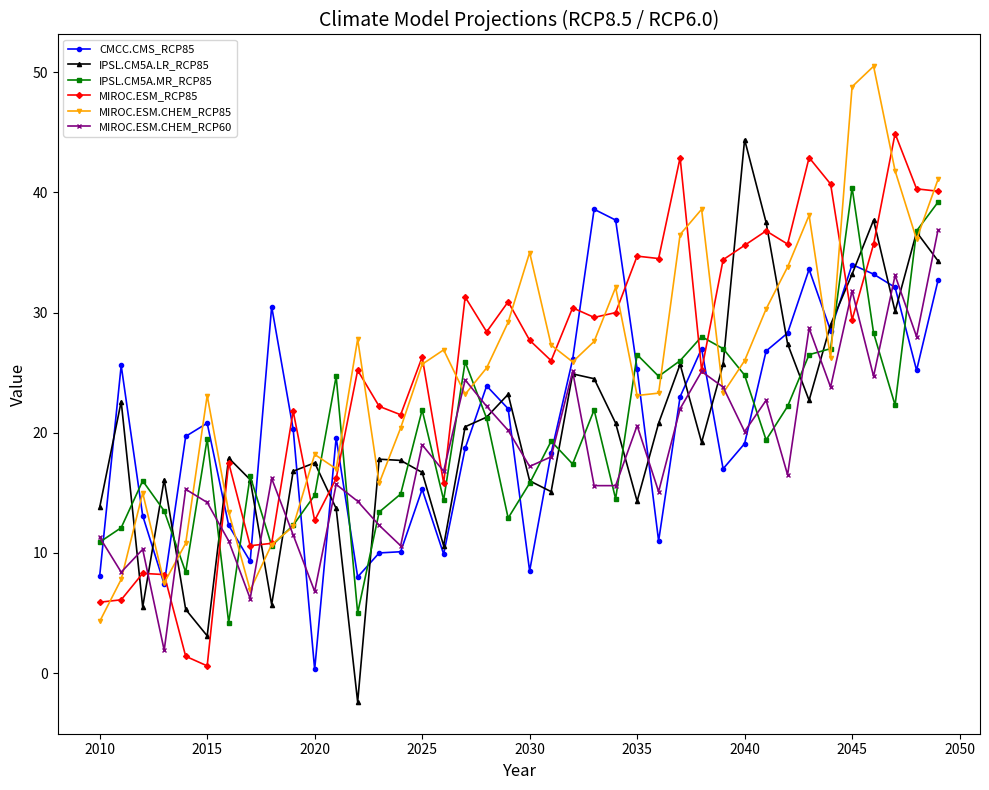

What is the value of the MIROC.ESM.CHEM_RCP60 point at the 21st from the left?

17.2